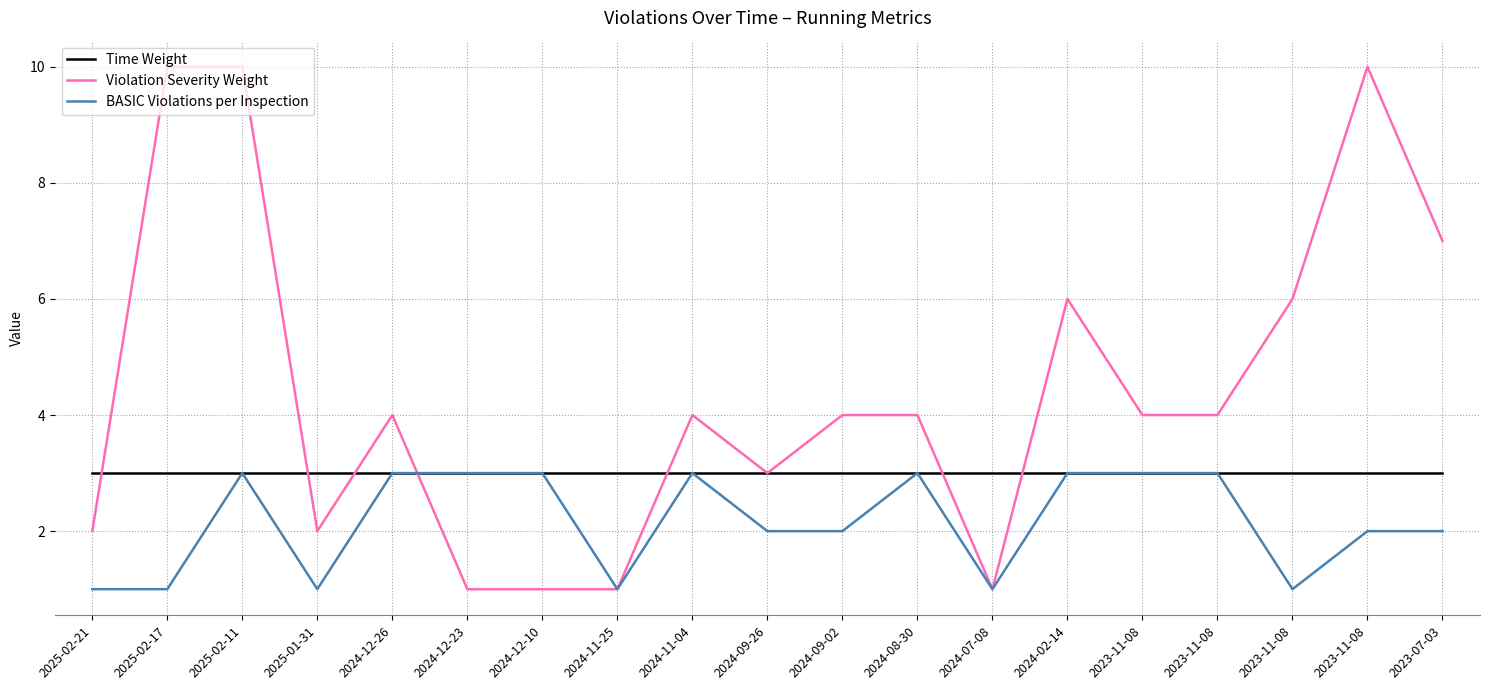

True or false: Time Weight and BASIC Violations per Inspection cross at least once.

False